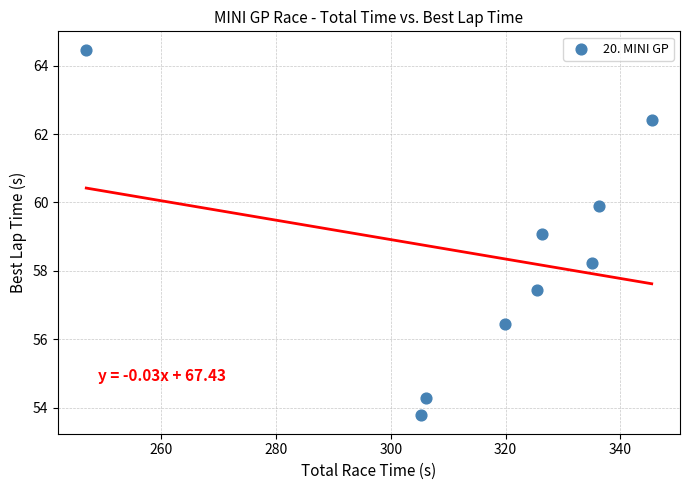

What is the average X value?

316.3